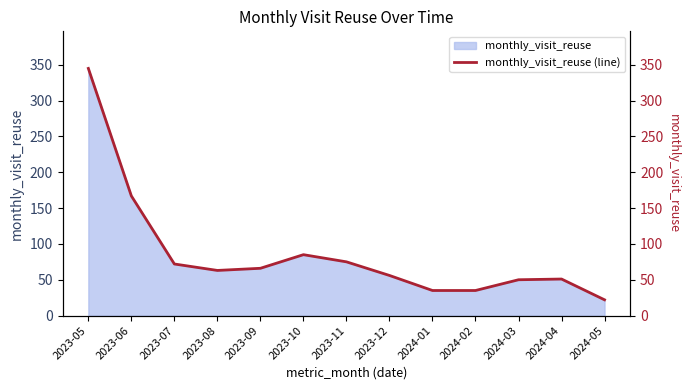

How many series are shown in this chart?

1